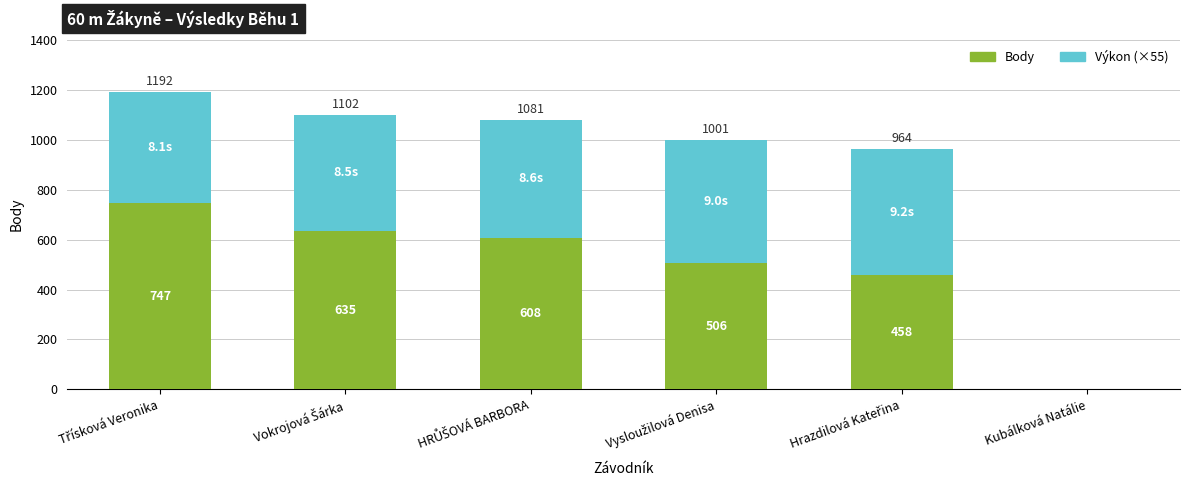

What is the maximum value for Body?

747.0